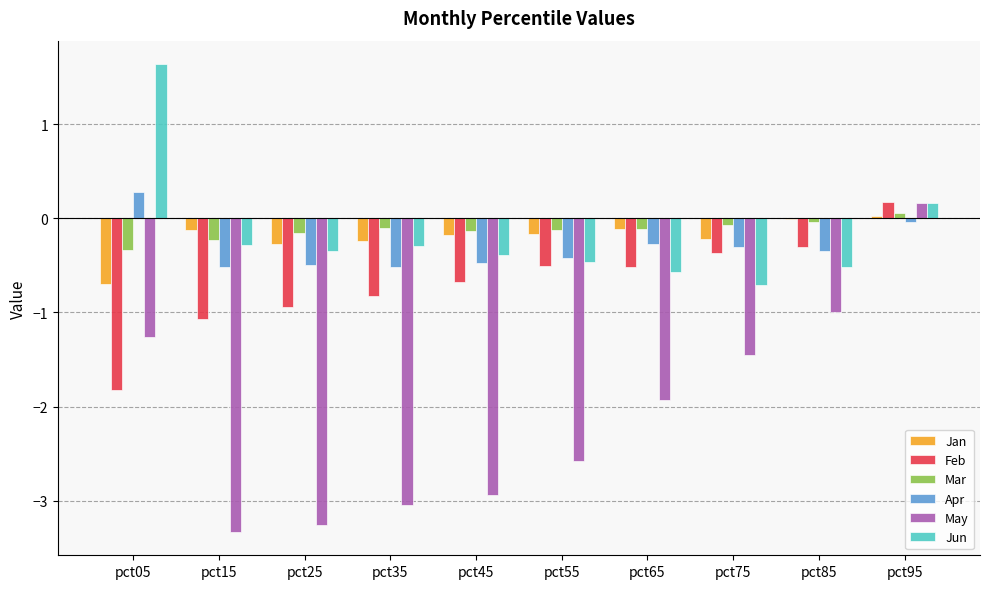

Which series changed the most between pct25 and pct35?

May